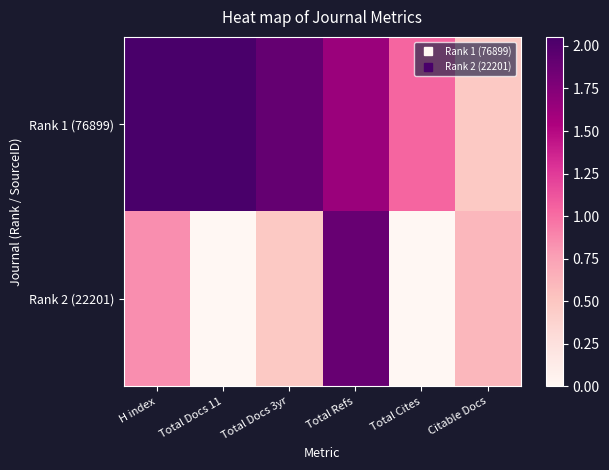

How many data points does each series have?

6